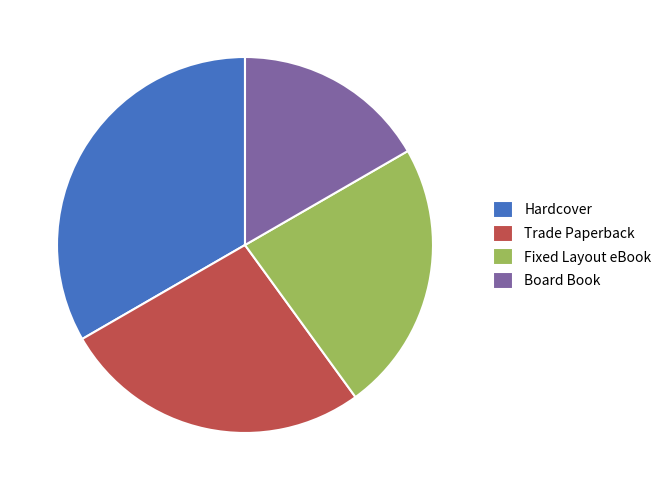

Between Trade Paperback and Hardcover, which is larger?

Hardcover